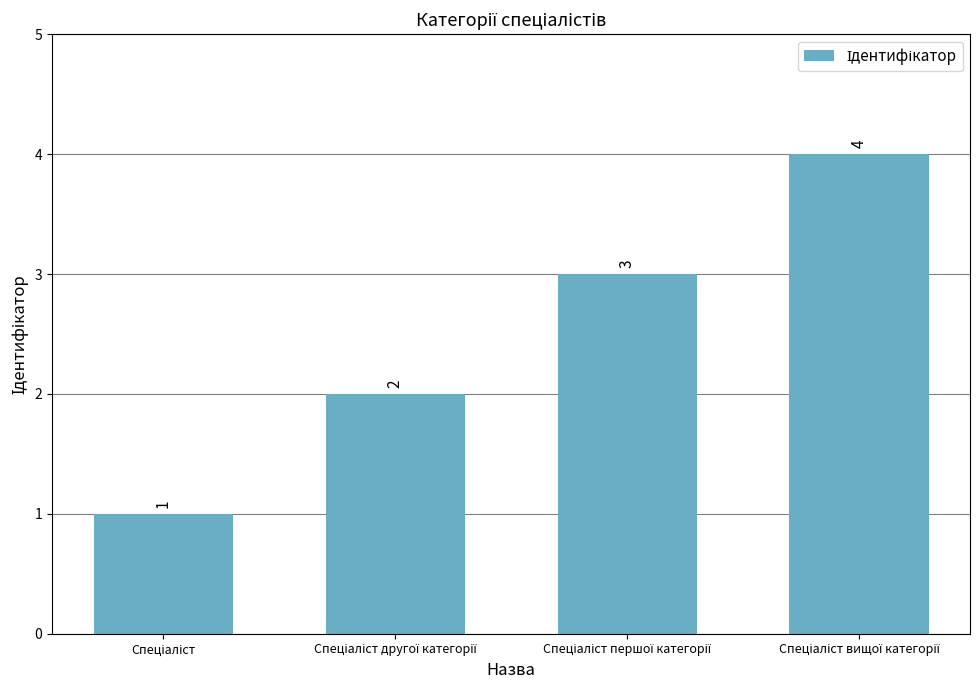

What is the maximum value shown in the chart?

4